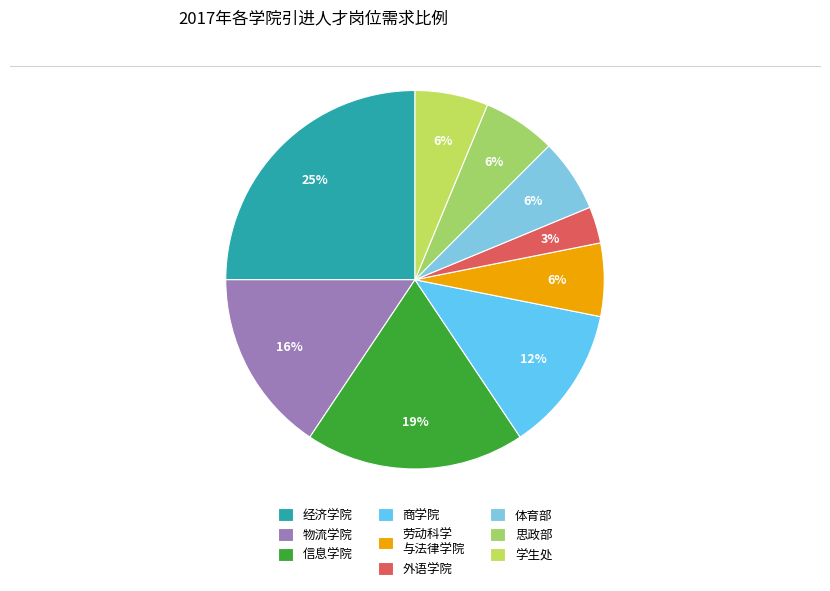

To the nearest percent, what portion does 体育部 represent?

6%